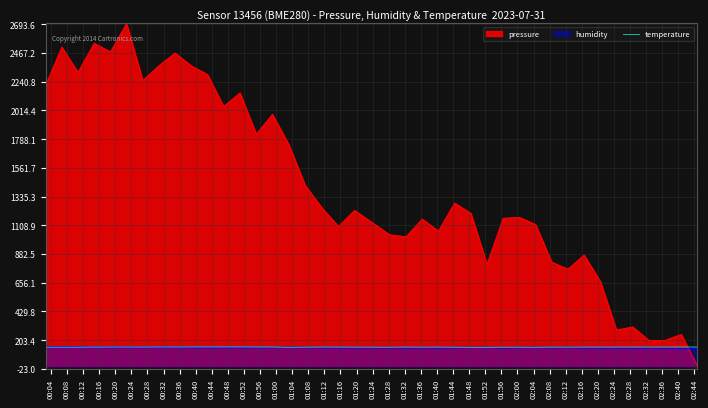

Which series has the largest range (max minus min)?

pressure